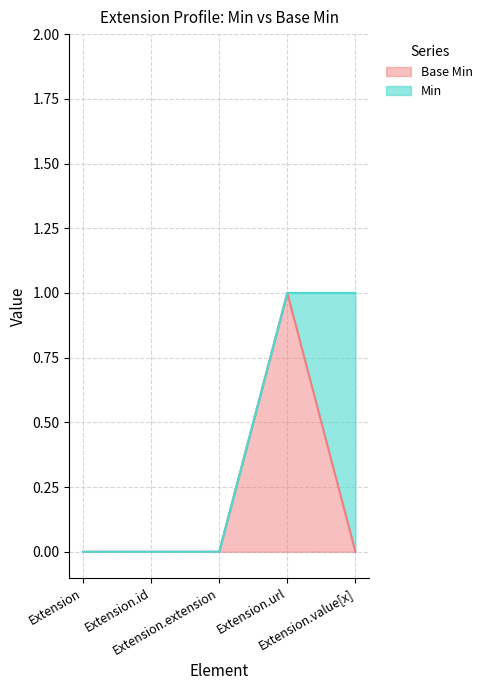

Where is Base Min nearest to the value 0?

Extension